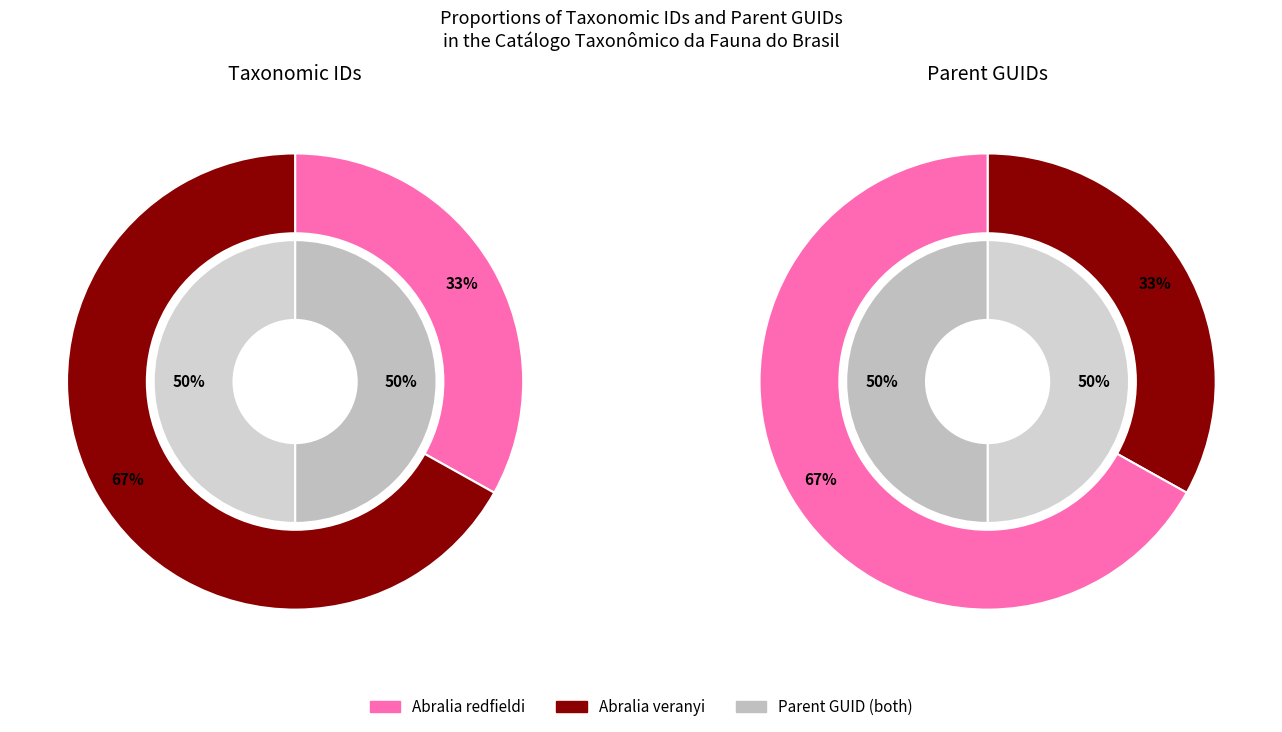

How much of the chart is everything except Abralia veranyi?

33.1%